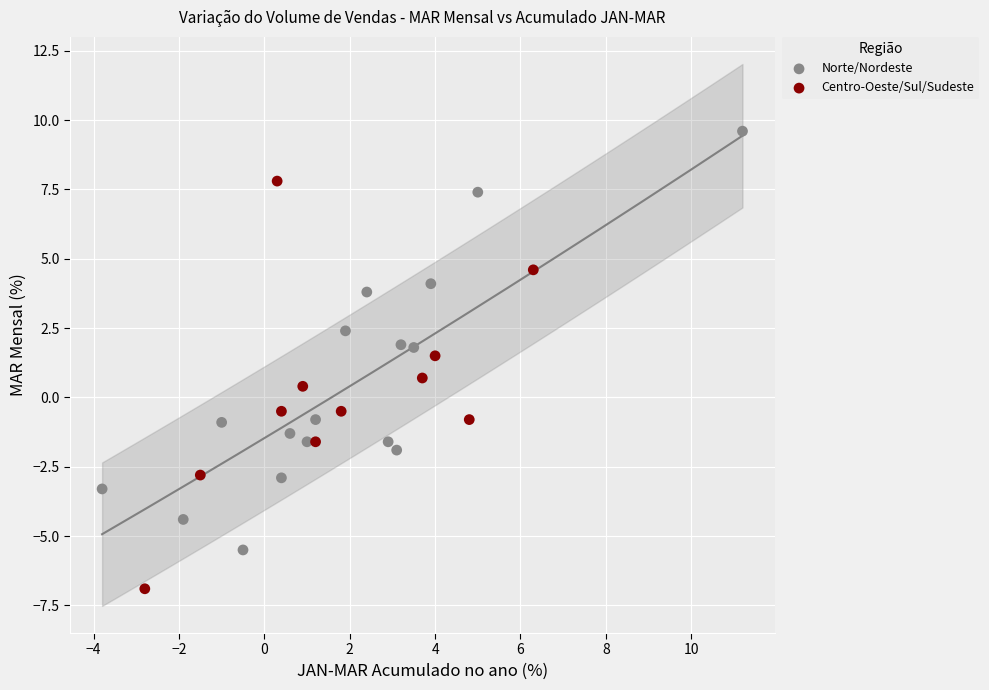

Which series has the largest Y range (max minus min)?

Norte/Nordeste